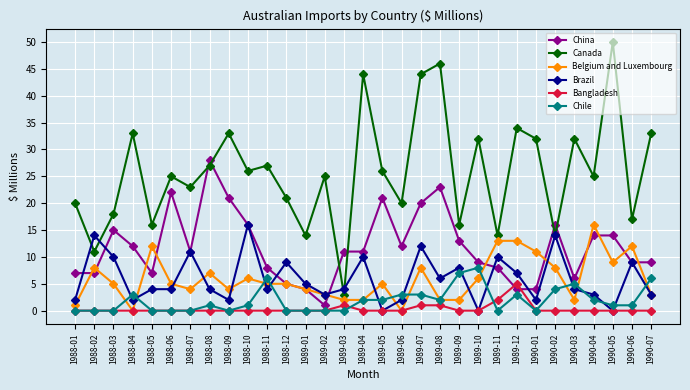

What is the label of the 25th point from the left?

1990-01